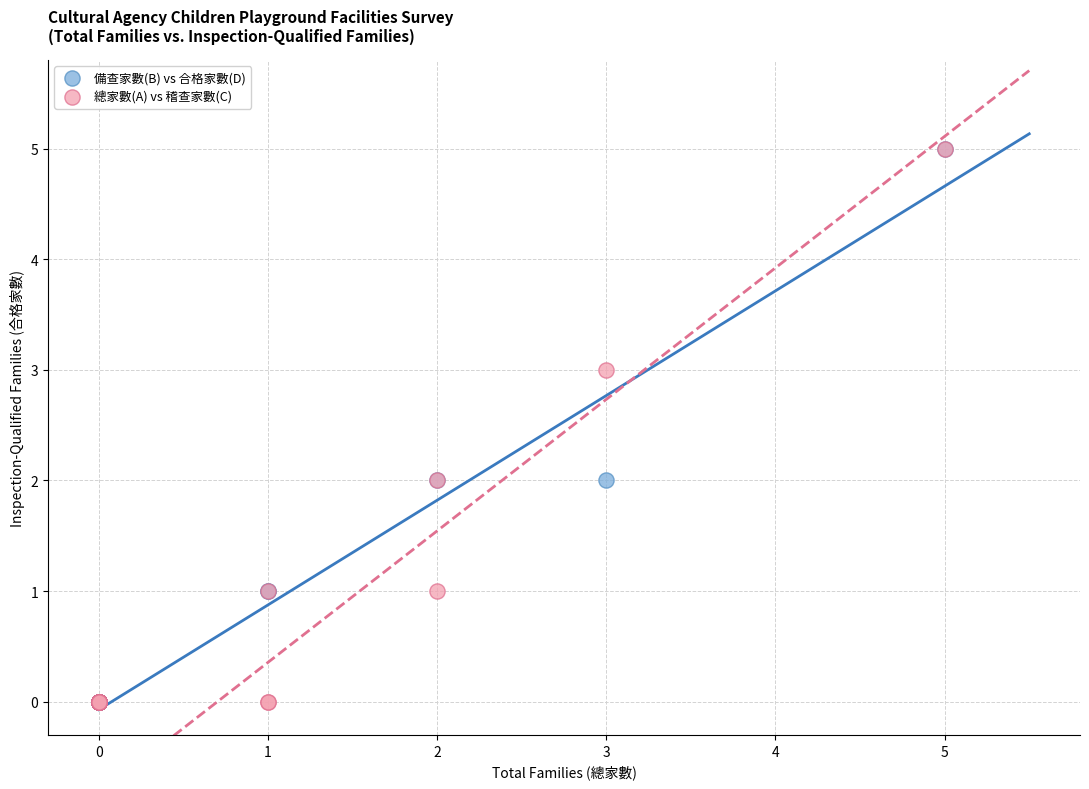

What are all the series names shown in the legend?

備查家數(B) vs 合格家數(D), 總家數(A) vs 稽查家數(C)